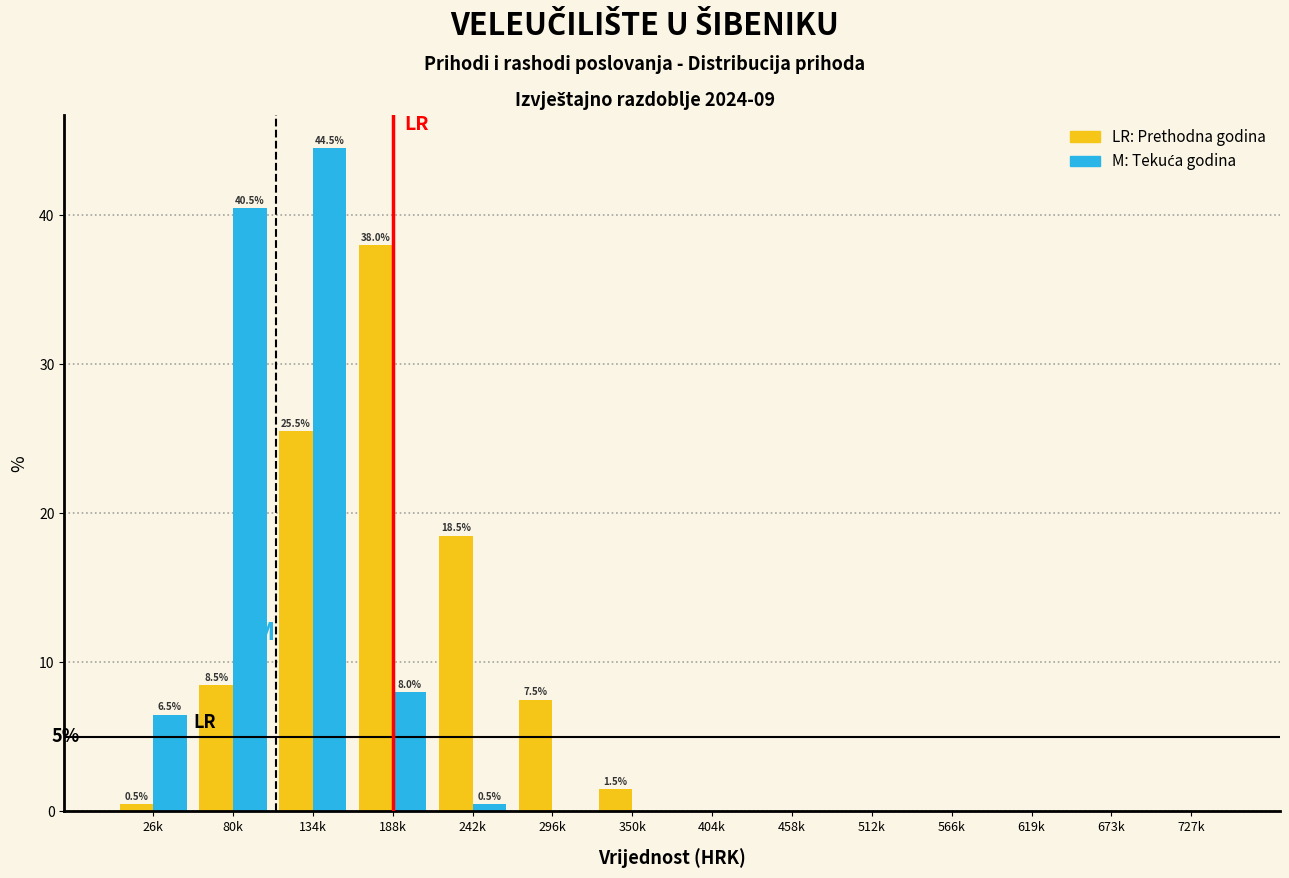

At which category is the sum across all series the highest?

134k